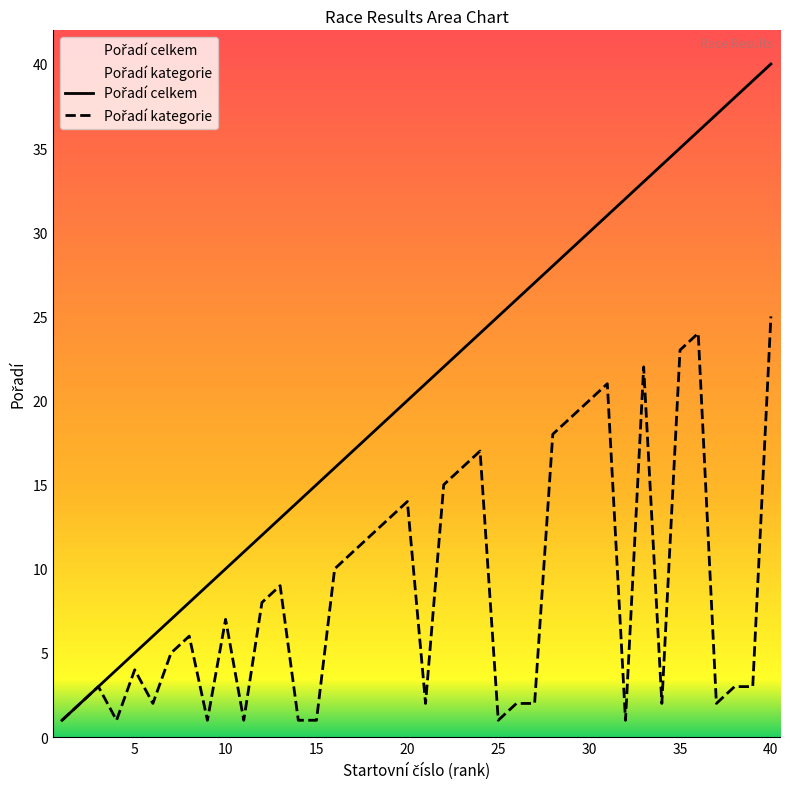

The Pořadí kategorie series shows 17 at 24. True or false?

True